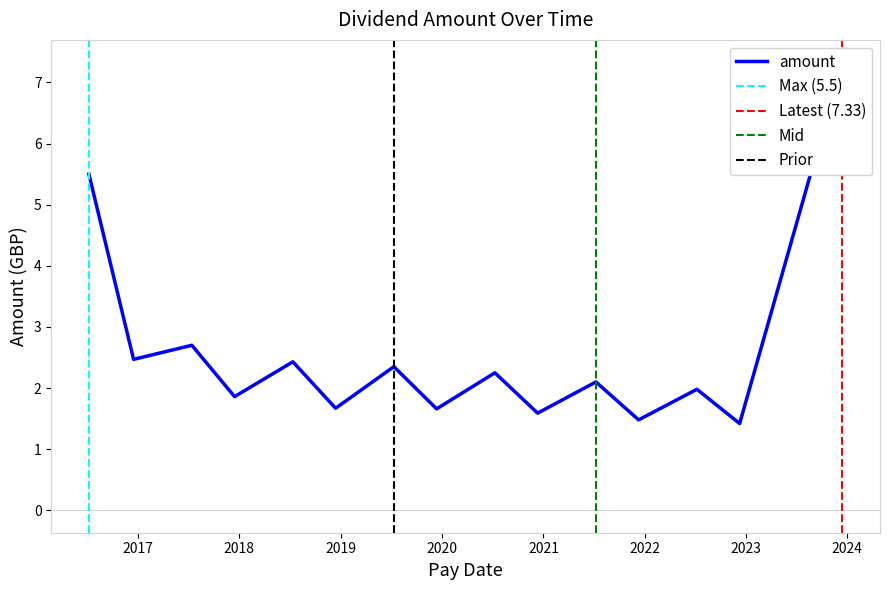

How many points are lower than both their immediate neighbors (excluding endpoints)?

7